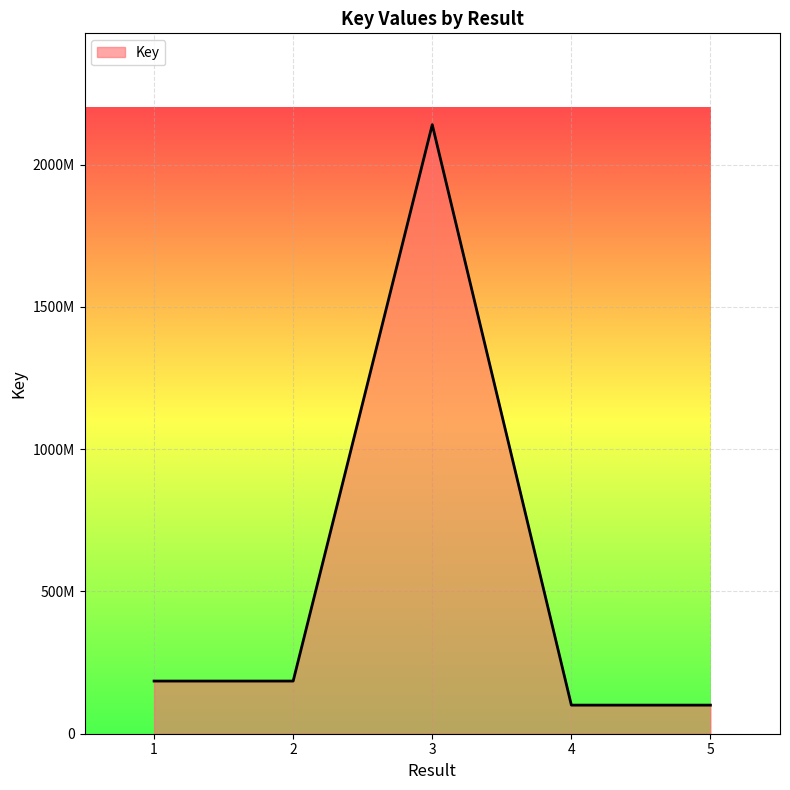

True or false: the data shows 185064846 at 2.

True